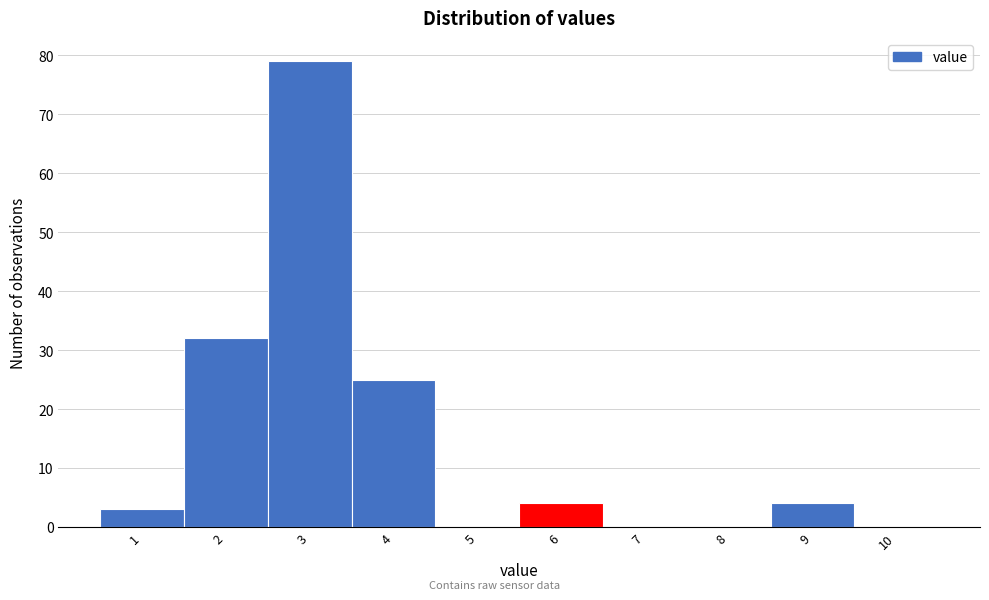

Reading left to right, list all the values displayed in this chart.

1=3	2=32	3=79	4=25	5=0	6=4	7=0	8=0	9=4	10=0